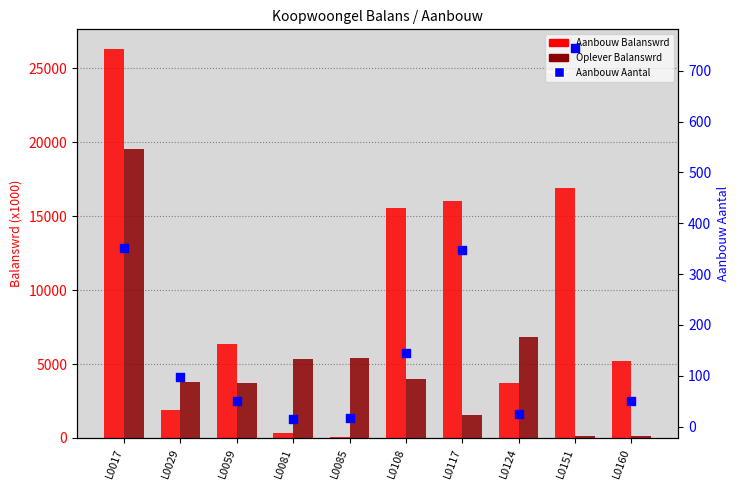

Which series has the widest spread of Y values?

Aanbouw Balanswrd